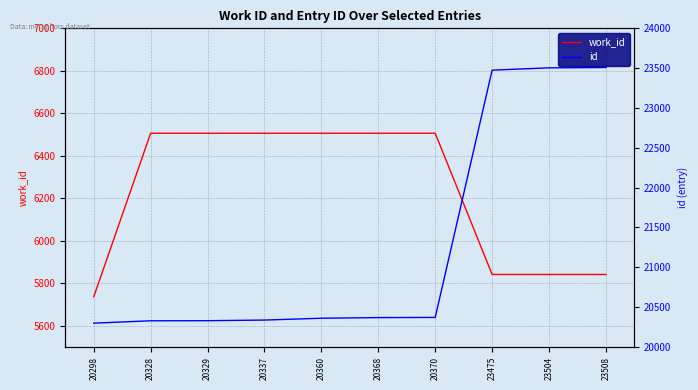

What is the difference between the second highest and minimum values in the id series?

3206